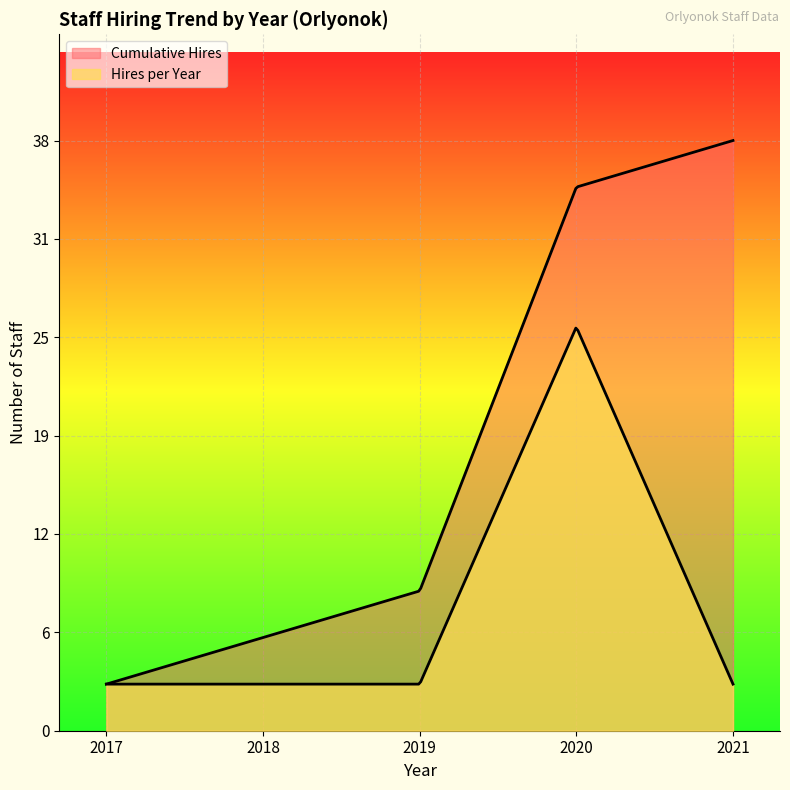

Does the chart display data point markers on the line(s)?

No